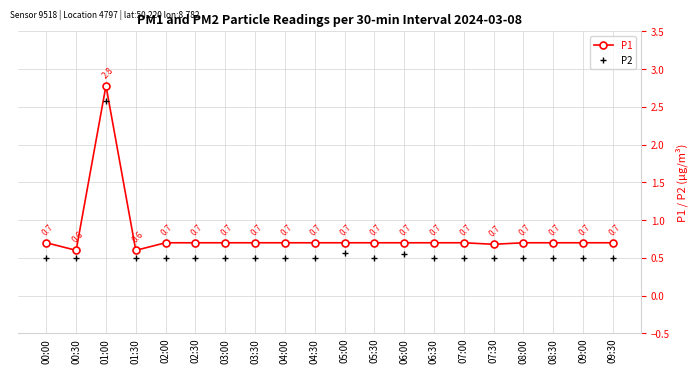

What is the average value of the P2 series?

0.6